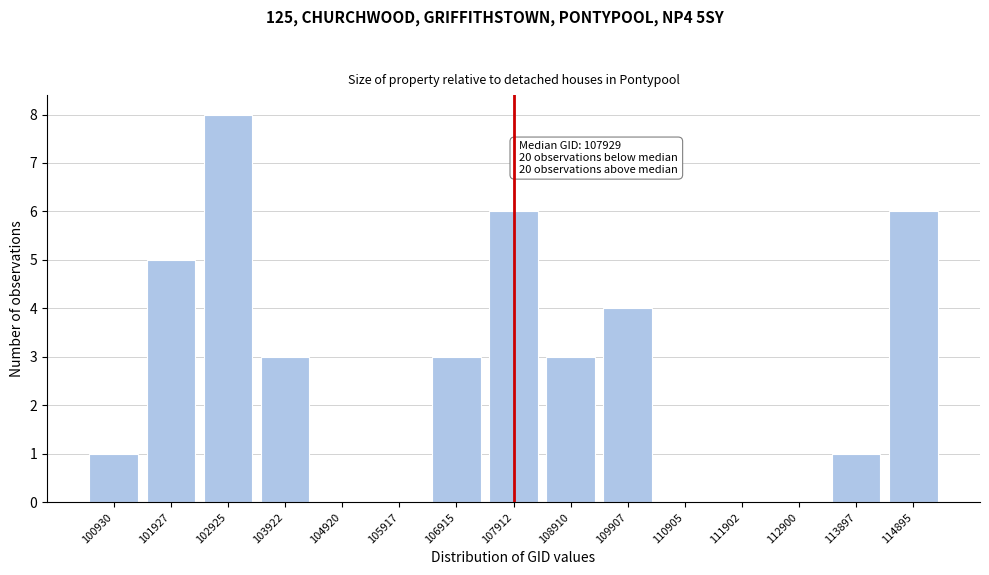

Reading right to left, list all the values displayed in this chart.

114895=6	113897=1	112900=0	111902=0	110905=0	109907=4	108910=3	107912=6	106915=3	105917=0	104920=0	103922=3	102925=8	101927=5	100930=1